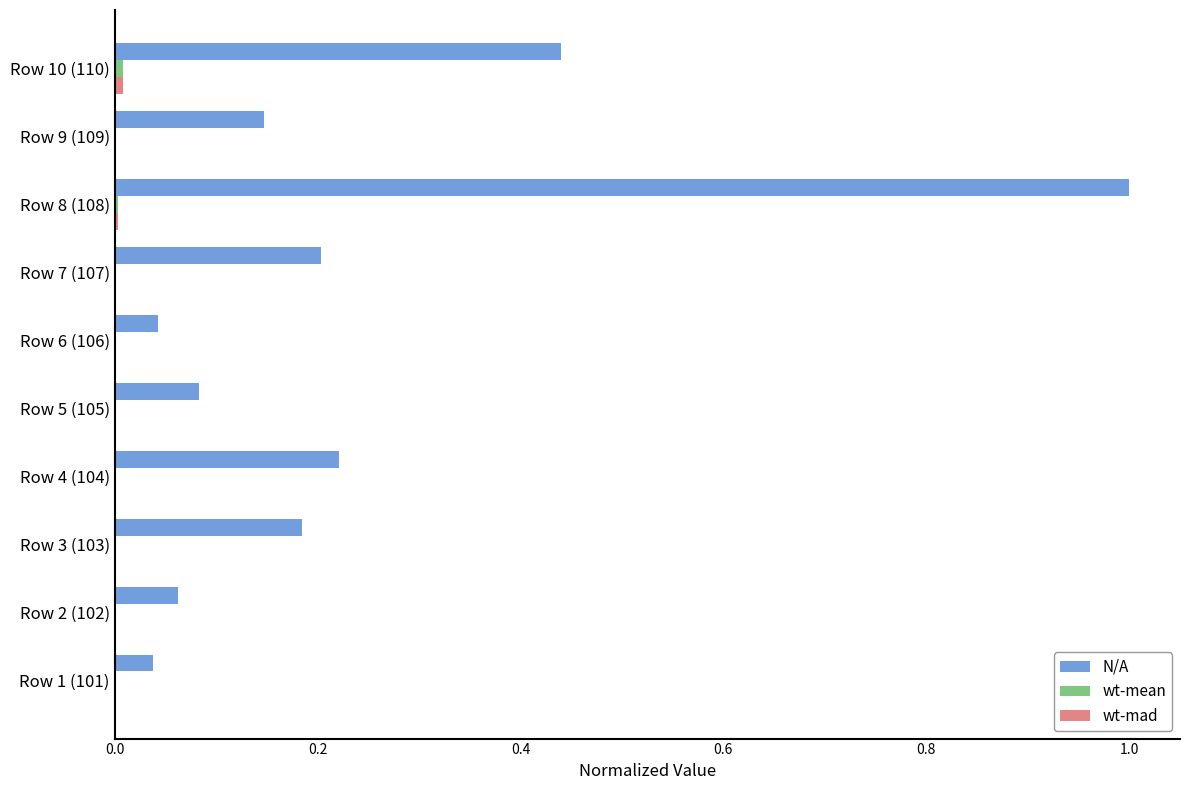

What is the sum of the N/A values at Row 4 (104) and Row 1 (101)?

0.3